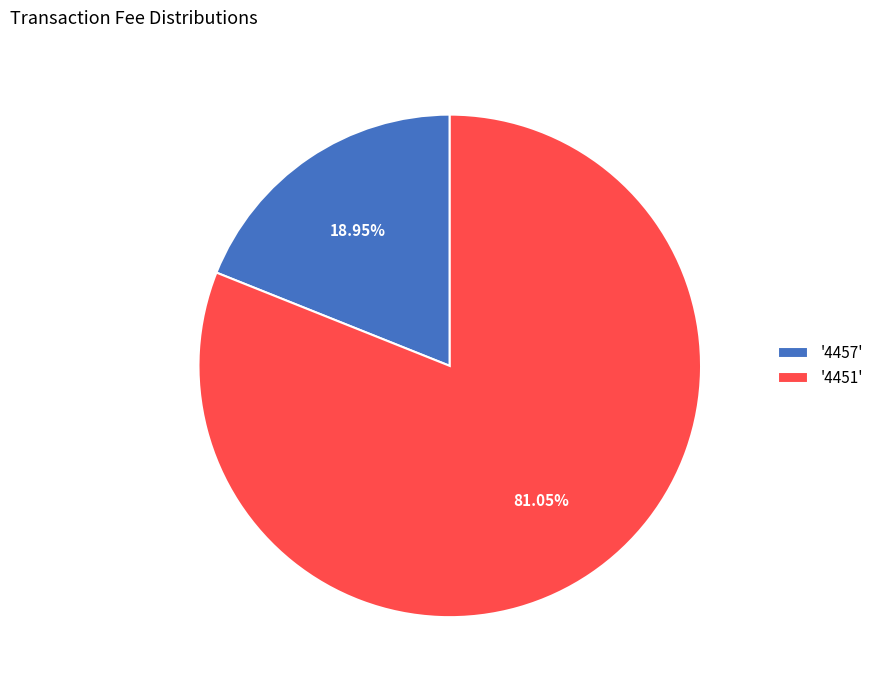

Which has a higher value, '4457' or '4451'?

'4451'